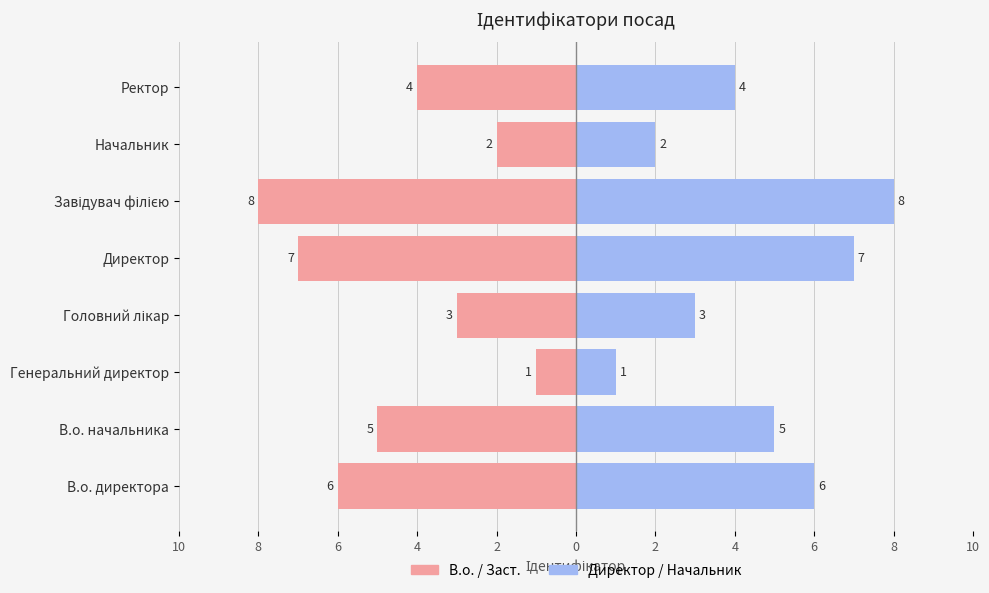

How many bars are there in each group?

2